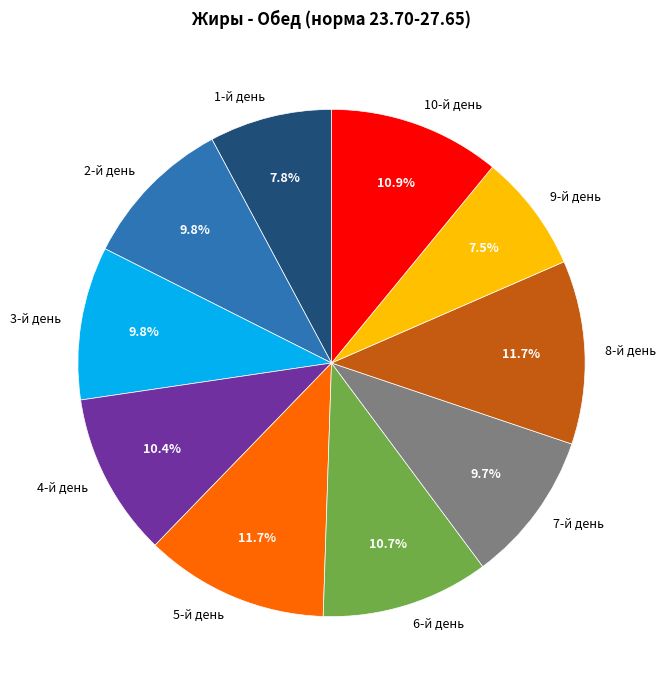

What is the total percentage of 7-й день and 4-й день?

20.1%